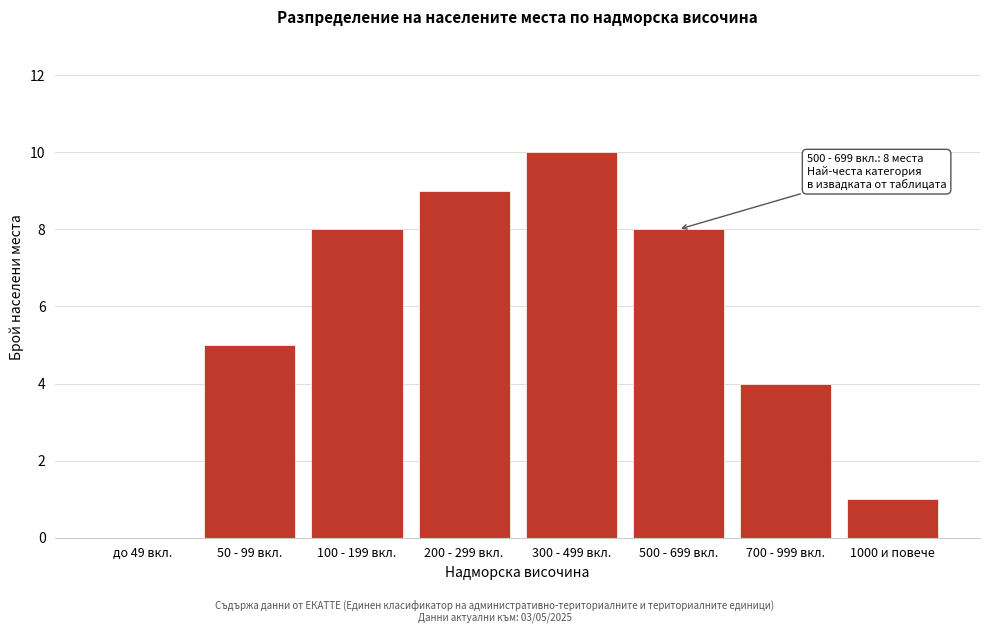

Reading left to right, transcribe all the data shown in this chart.

до 49 вкл.=0	50 - 99 вкл.=5	100 - 199 вкл.=8	200 - 299 вкл.=9	300 - 499 вкл.=10	500 - 699 вкл.=8	700 - 999 вкл.=4	1000 и повече=1